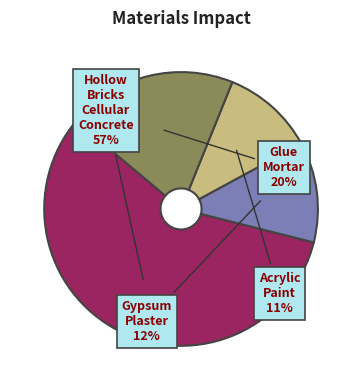

To the nearest percent, what is the average slice percentage?

25%